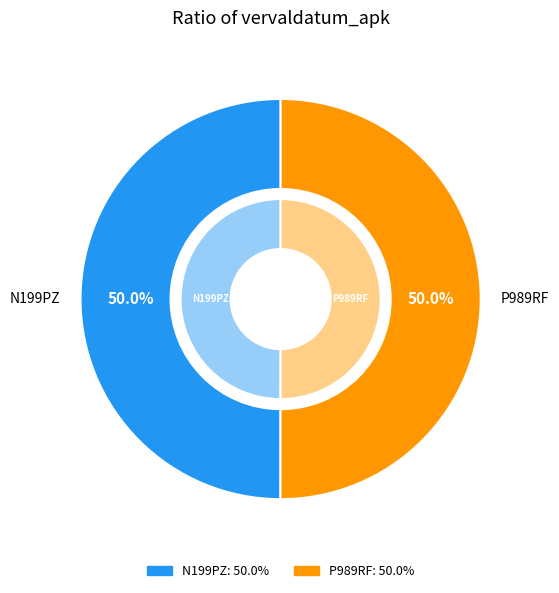

To the nearest percent, what portion does N199PZ represent?

50%